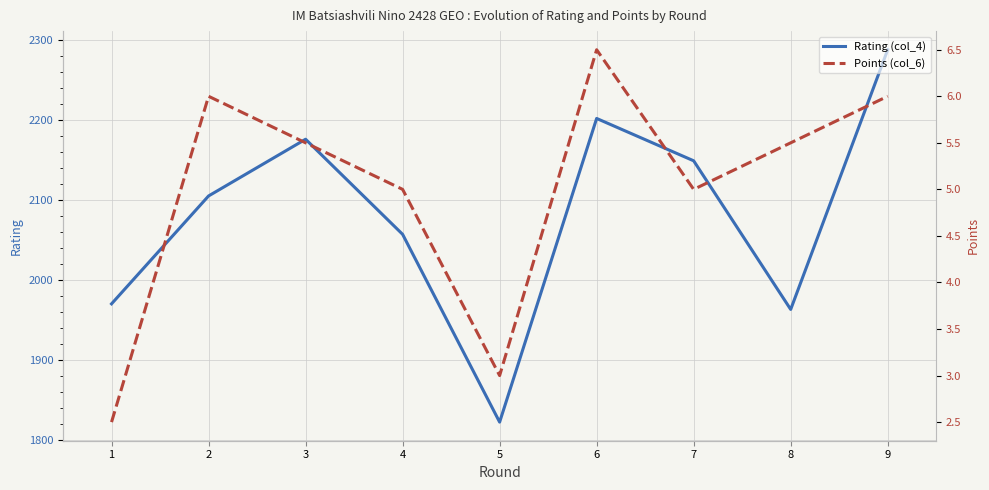

What is the spread (max minus min) of values at 3?

2170.5